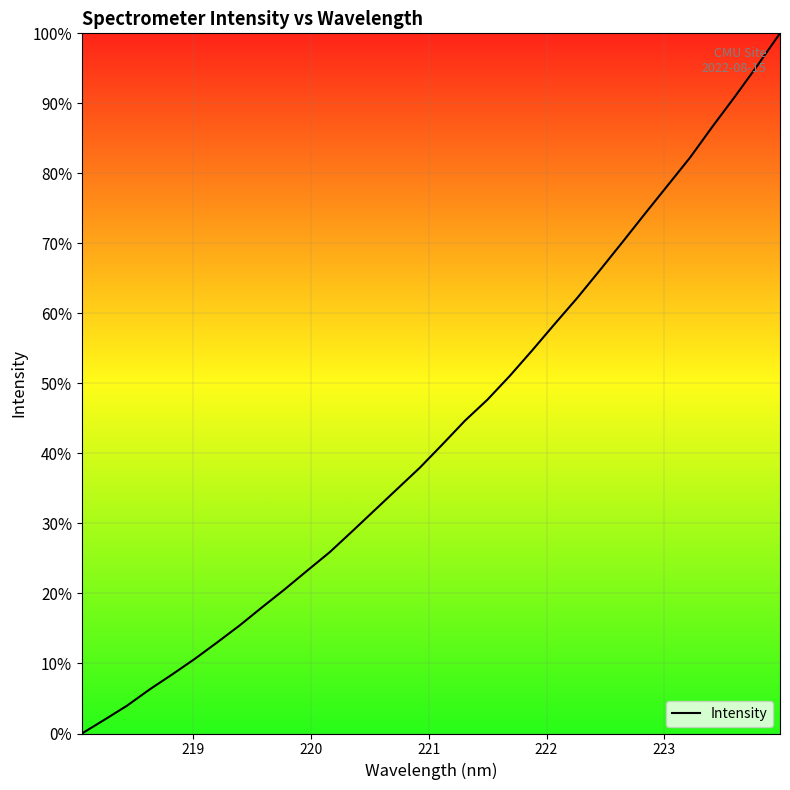

What is the maximum value shown in the chart?

100.0